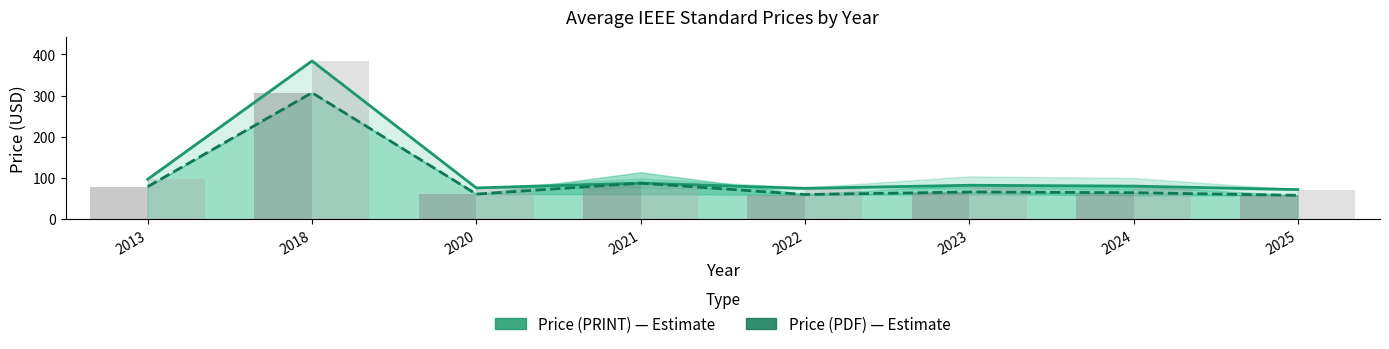

At which label does Price (PDF) first exceed 66?

2013